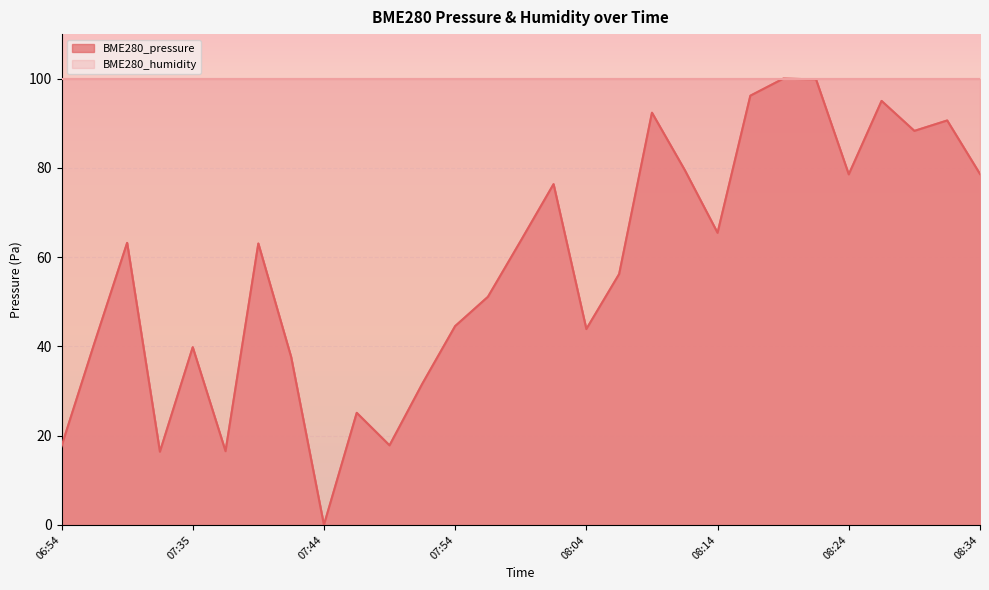

True or false: the data shows 92.4 at 08:09.

True